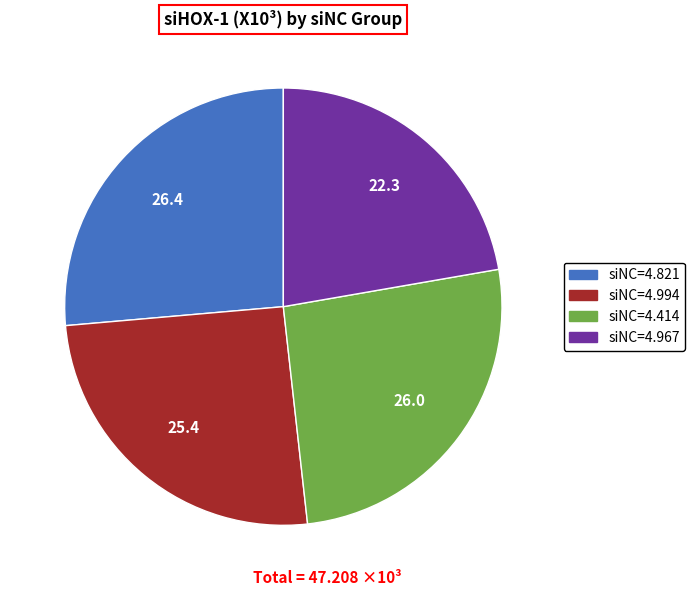

How many slices are in this pie chart?

4